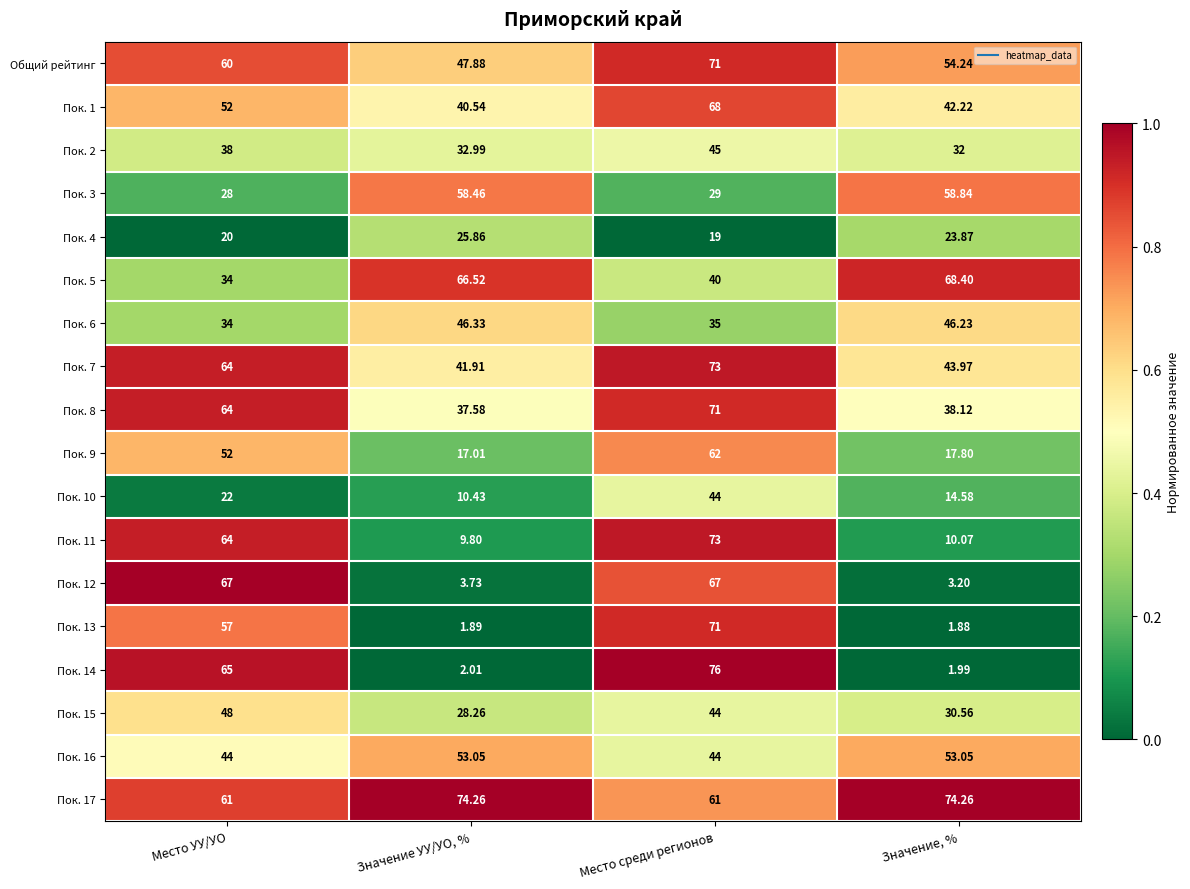

Where does the Пок. 15 series first go above 44?

Место УУ/УО